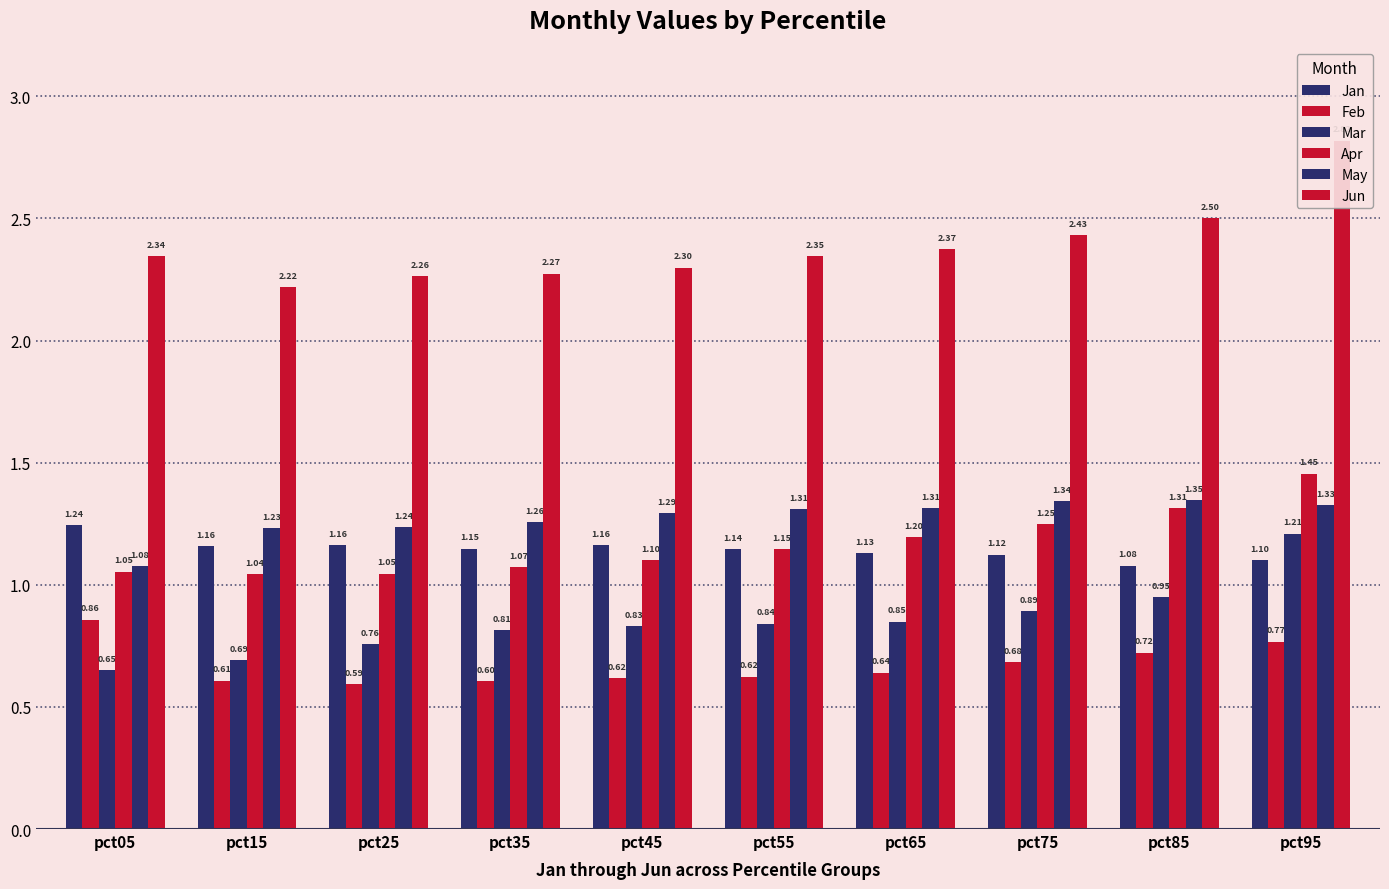

Reading left to right, transcribe all the data shown in this chart.

Jan: pct05=1.2	pct15=1.2	pct25=1.2	pct35=1.1	pct45=1.2	pct55=1.1	pct65=1.1	pct75=1.1	pct85=1.1	pct95=1.1
Feb: pct05=0.9	pct15=0.6	pct25=0.6	pct35=0.6	pct45=0.6	pct55=0.6	pct65=0.6	pct75=0.7	pct85=0.7	pct95=0.8
Mar: pct05=0.7	pct15=0.7	pct25=0.8	pct35=0.8	pct45=0.8	pct55=0.8	pct65=0.8	pct75=0.9	pct85=0.9	pct95=1.2
Apr: pct05=1.1	pct15=1.0	pct25=1.0	pct35=1.1	pct45=1.1	pct55=1.1	pct65=1.2	pct75=1.2	pct85=1.3	pct95=1.5
May: pct05=1.1	pct15=1.2	pct25=1.2	pct35=1.3	pct45=1.3	pct55=1.3	pct65=1.3	pct75=1.3	pct85=1.3	pct95=1.3
Jun: pct05=2.3	pct15=2.2	pct25=2.3	pct35=2.3	pct45=2.3	pct55=2.3	pct65=2.4	pct75=2.4	pct85=2.5	pct95=2.8